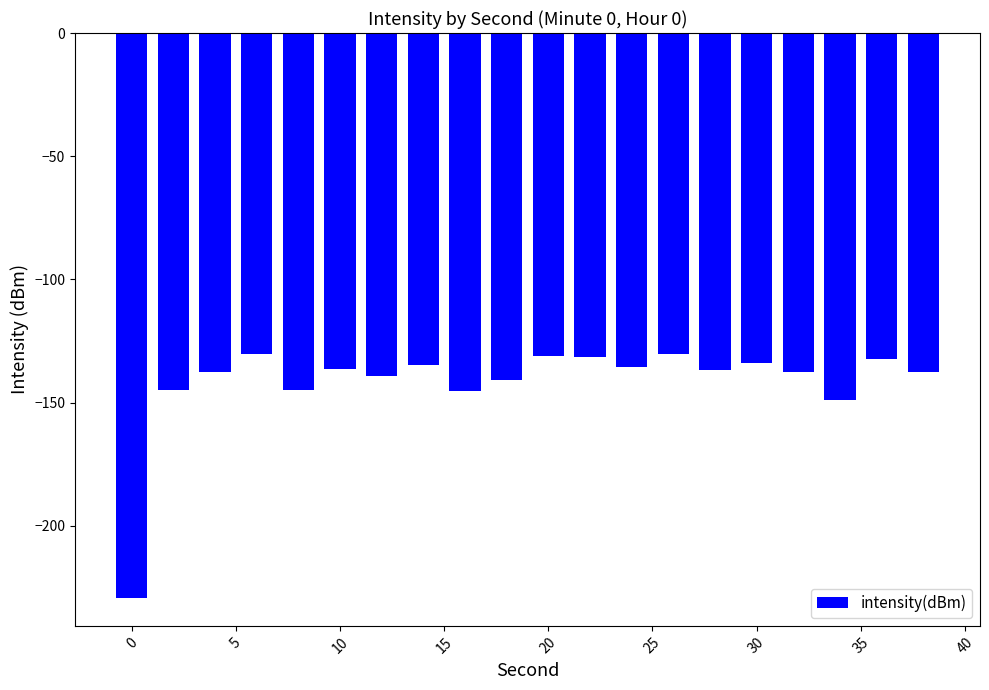

How many distinct data groups are displayed?

1